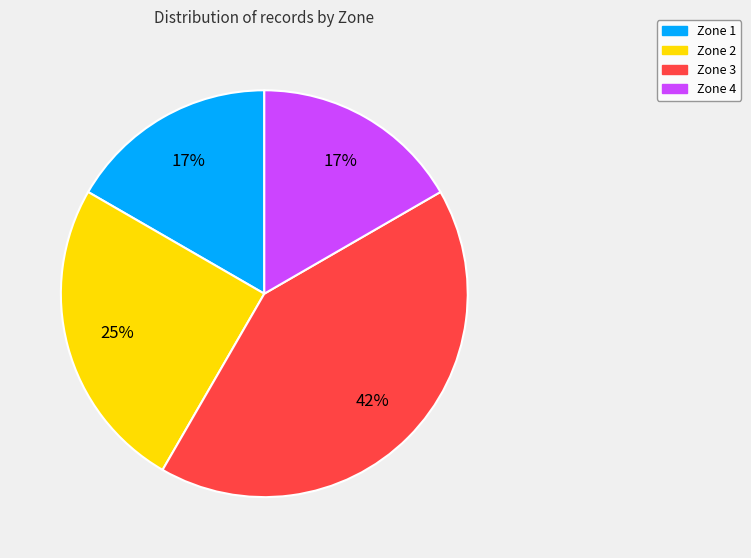

True or false: Zone 2 accounts for 25% of the total.

True